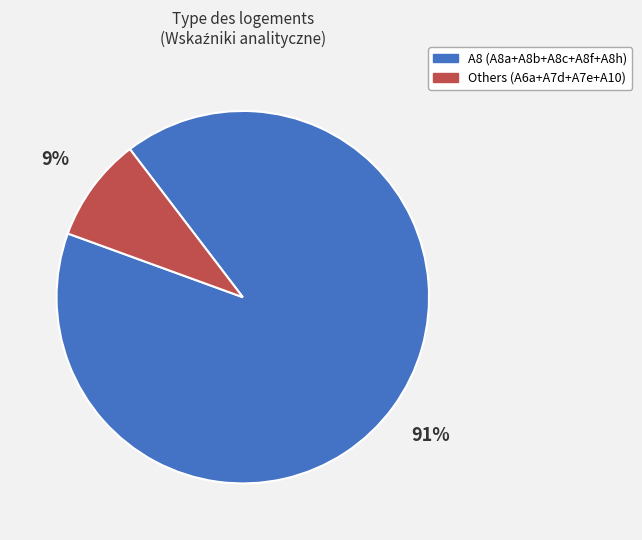

Which category has the biggest portion of the pie?

A8 (A8a+A8b+A8c+A8f+A8h)